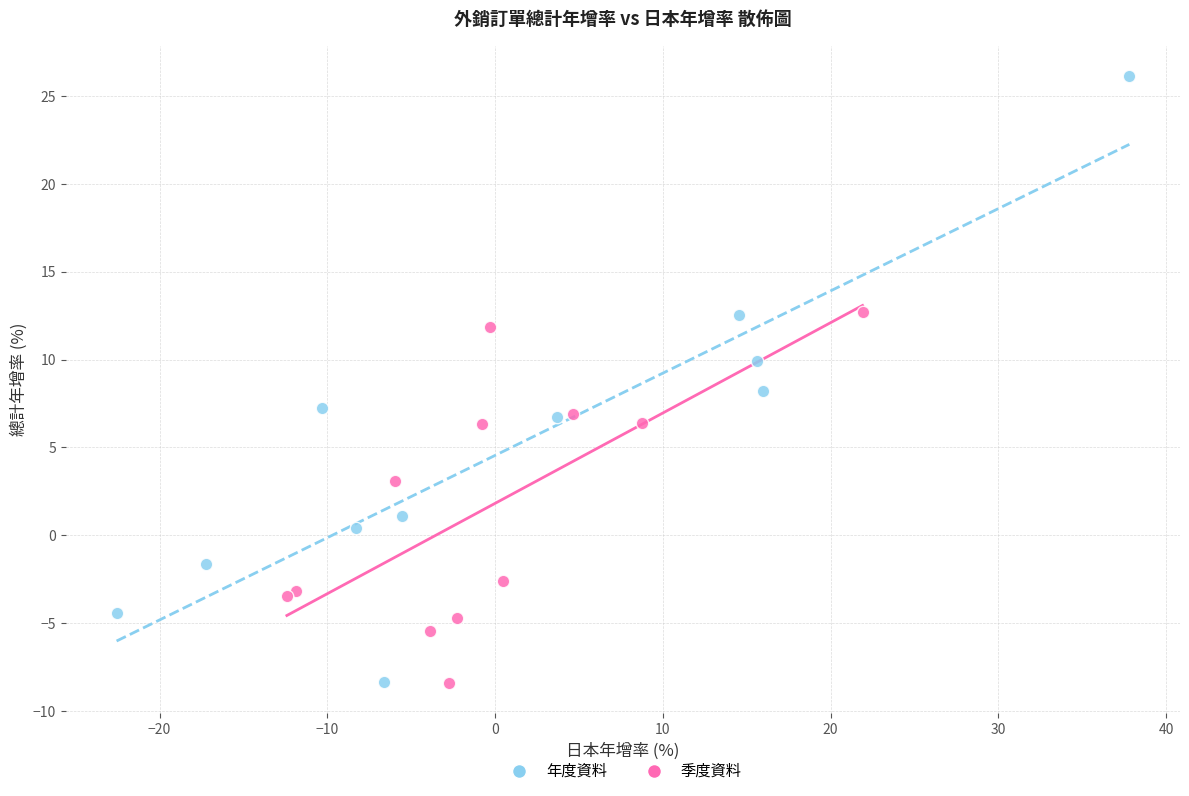

Which series has the largest Y range (max minus min)?

年度資料